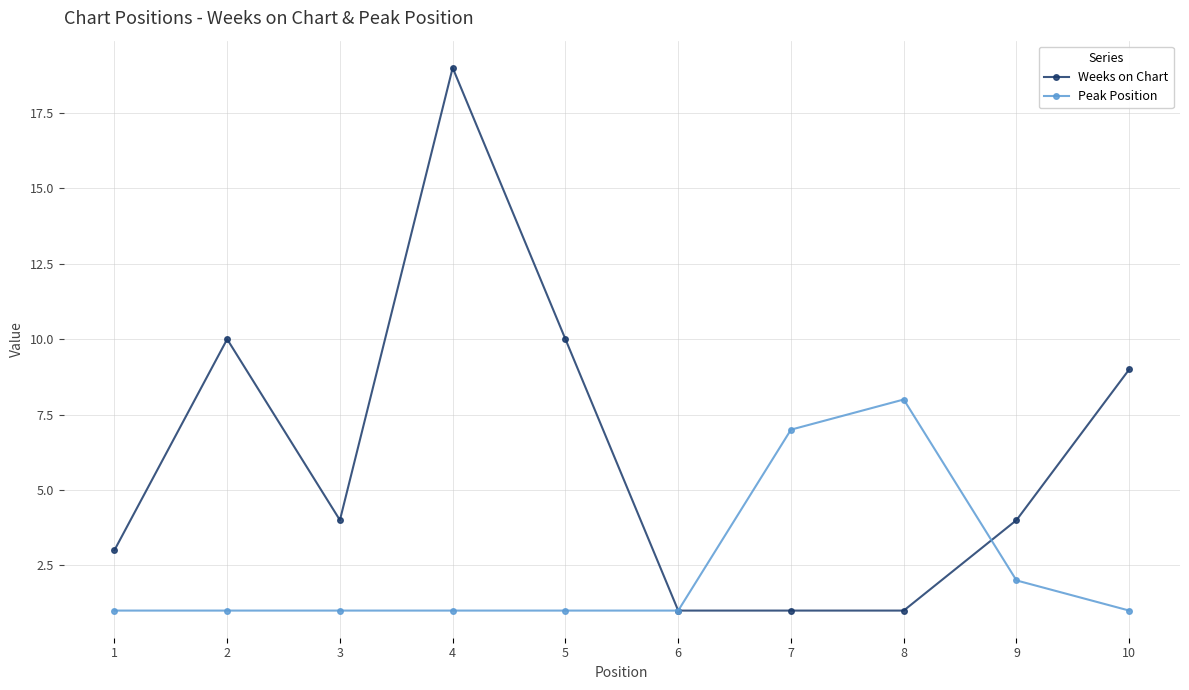

What is the value of the Weeks on Chart point at the 1st from the left?

3